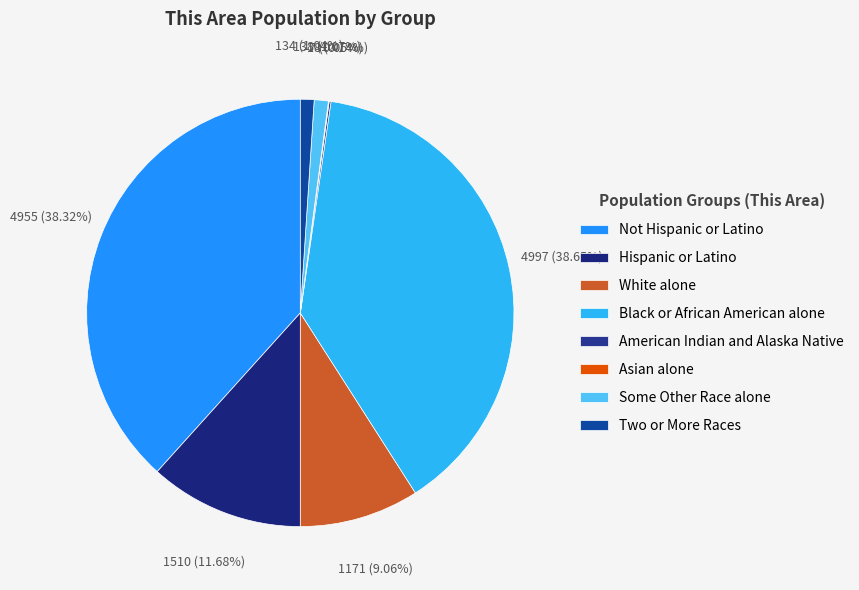

Which category has the biggest portion of the pie?

Black or African American alone